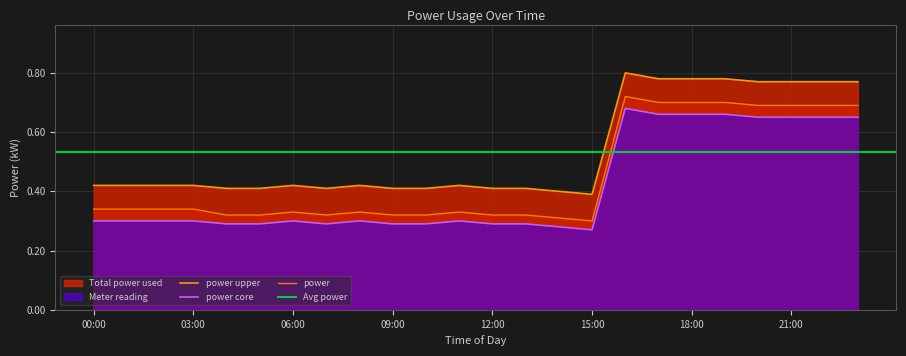

Which category has the lowest value across all series?

15:00